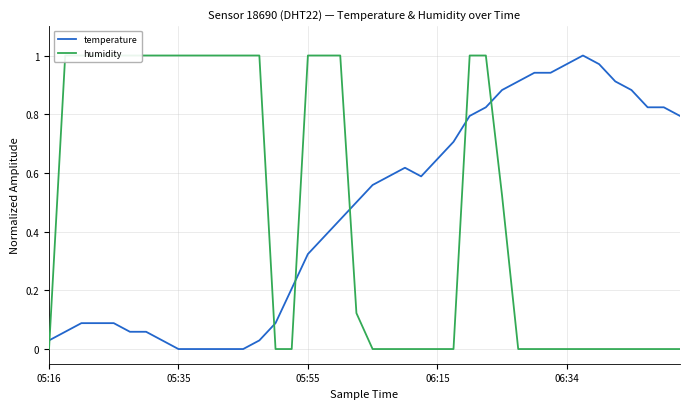

At which label is humidity closest to 0?

05:16